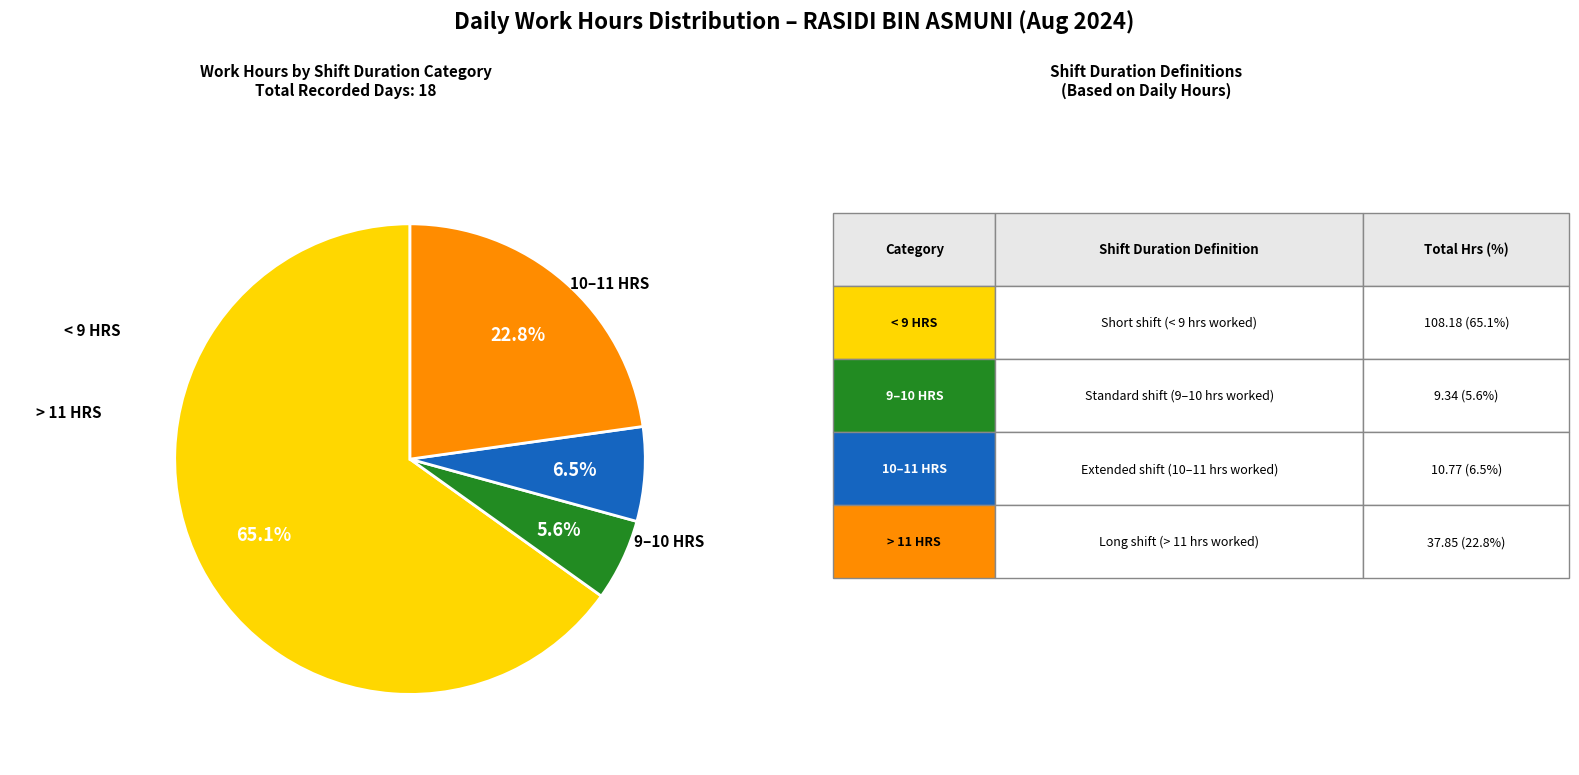

Does any single category account for the majority?

Yes